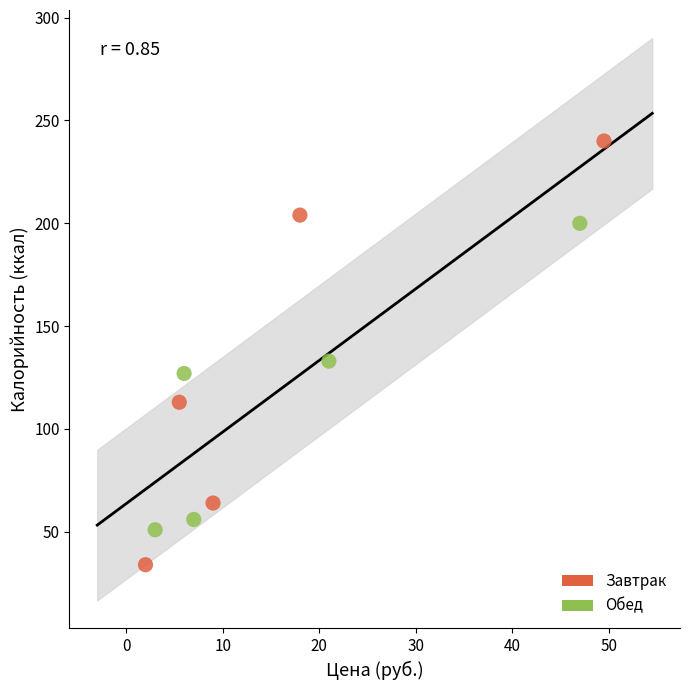

Which series contains the lowest Y value?

Завтрак